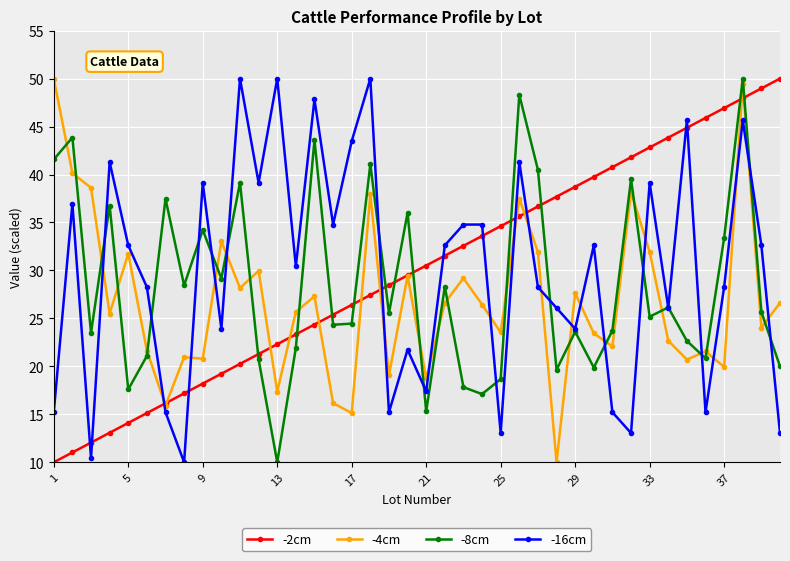

What is the minimum value shown in the chart?

10.0